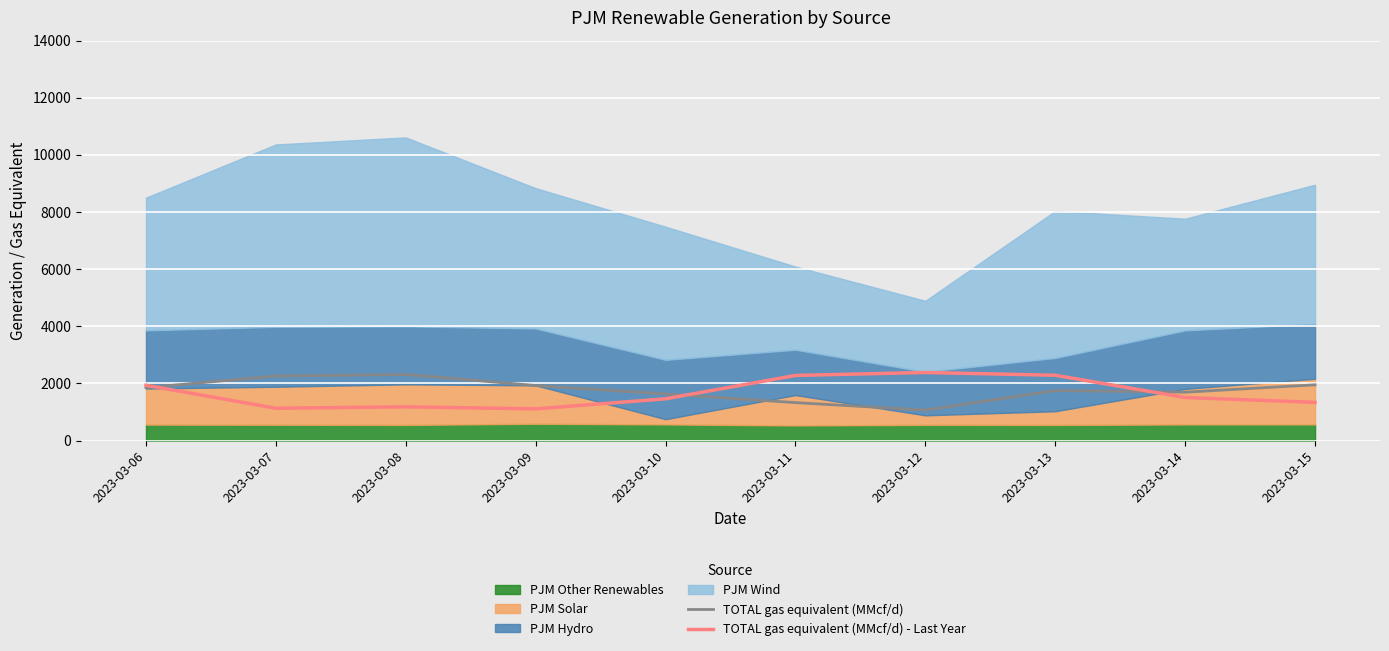

What is the value of the TOTAL gas equivalent (MMcf/d) point at the 5th from the left?

1630